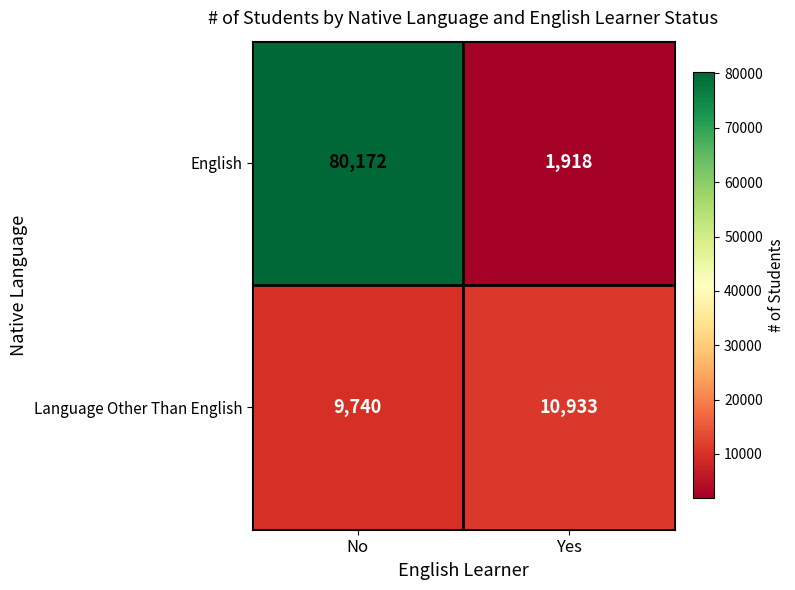

The English series shows 1918 at Yes. True or false?

True